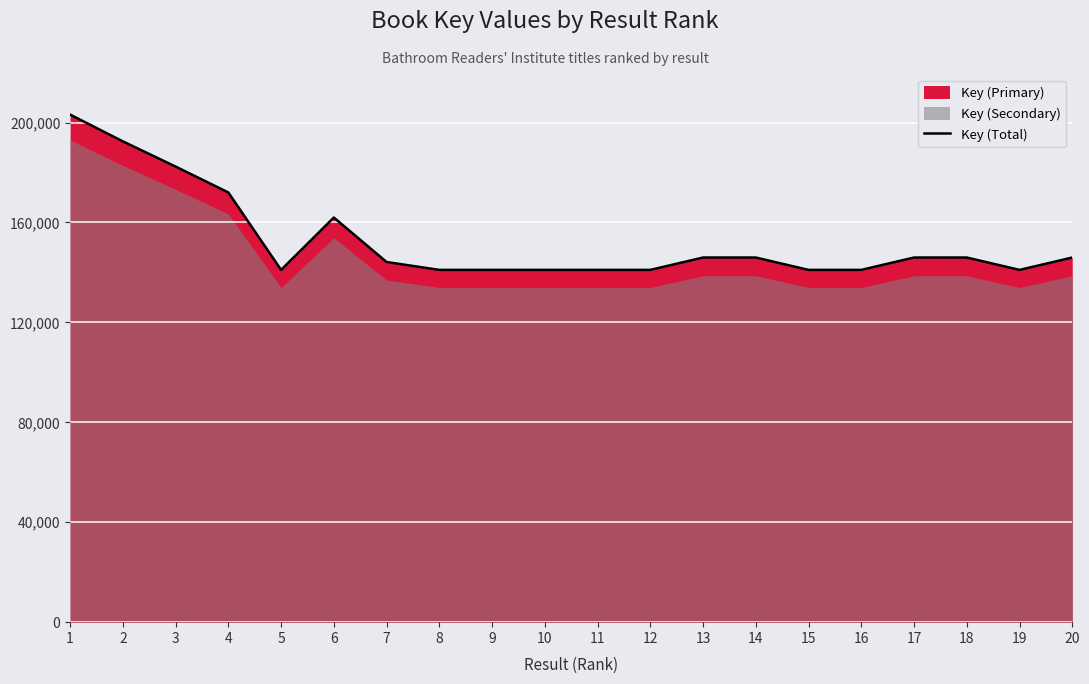

Reading right to left, list all the values displayed in this chart.

20=145961688	19=141014900	18=145962248	17=145964870	16=141015033	15=141015099	14=145963012	13=145962178	12=141014768	11=141015066	10=141015530	9=141015497	8=141015863	7=144171588	6=161974229	5=141015200	4=172007772	3=182376482	2=192466089	1=203172998